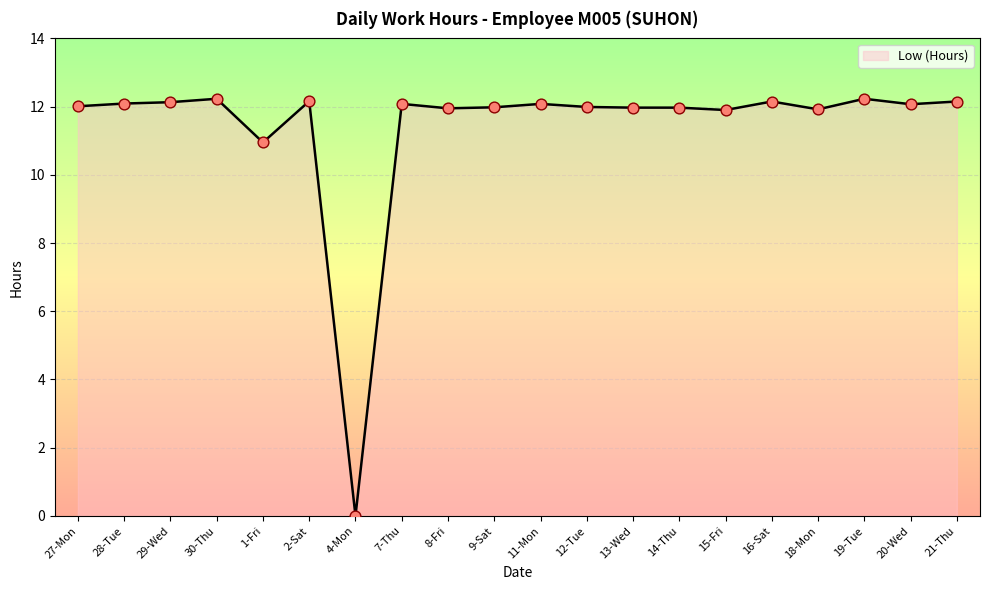

Approximately how many times larger is the value at 11-Mon compared to 2-Sat?

1.0